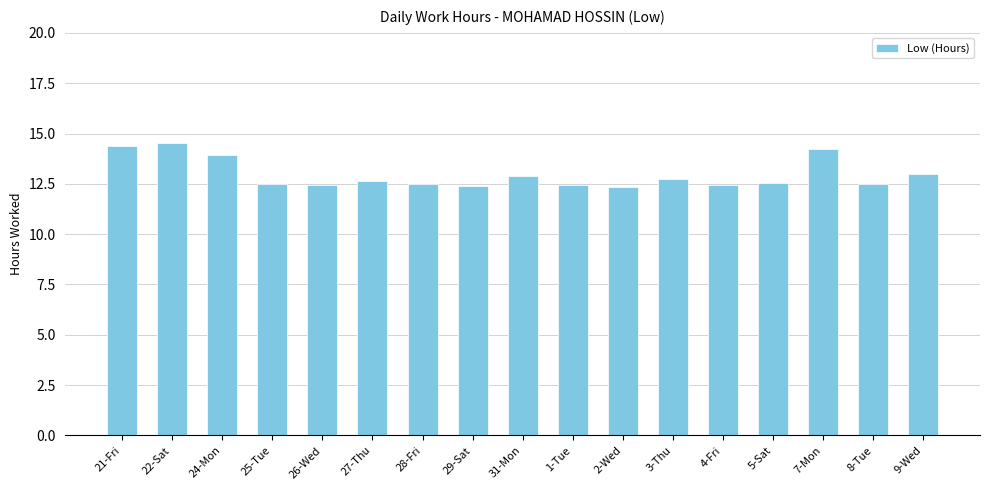

What is the sum of all values?

220.4